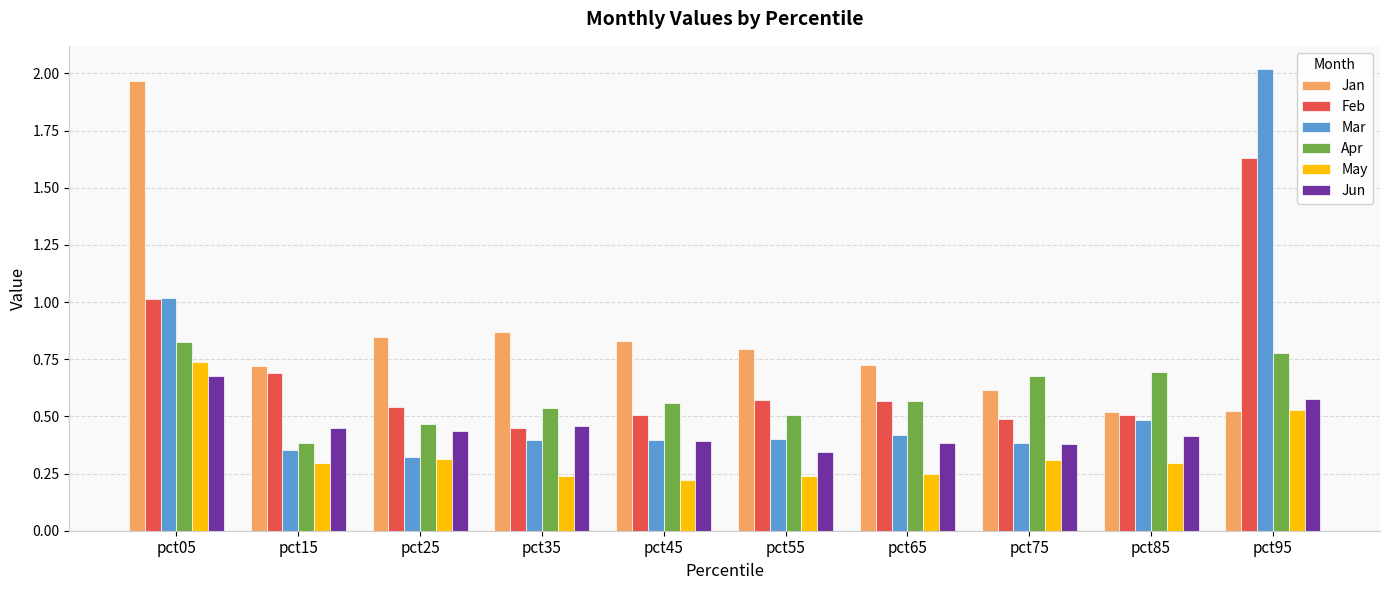

The Jun series shows 0.4 at pct85. True or false?

True